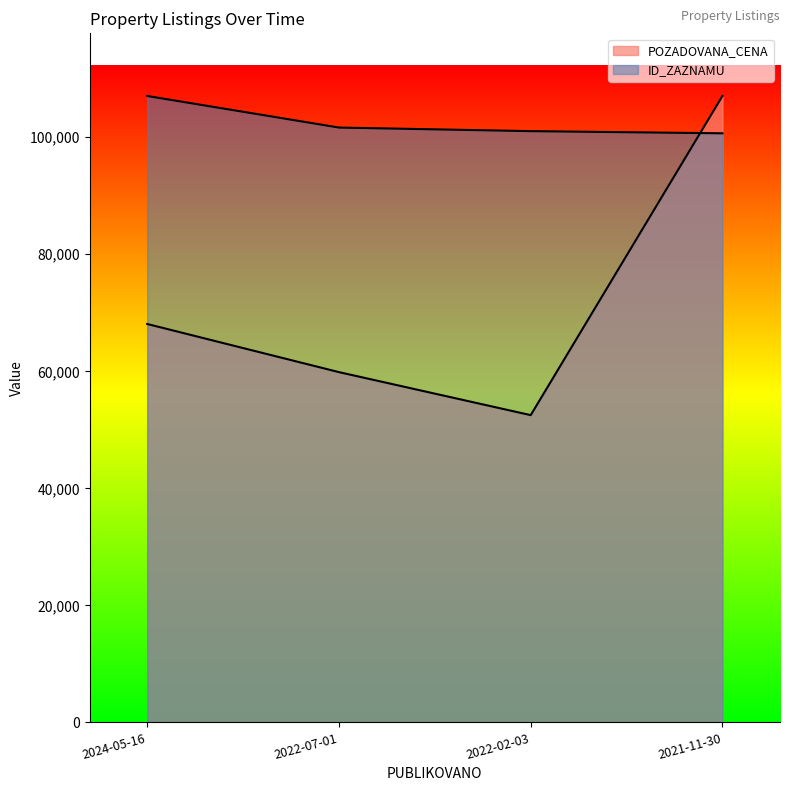

What is the approximate value of ID_ZAZNAMU at 2021-11-30?

100557.5